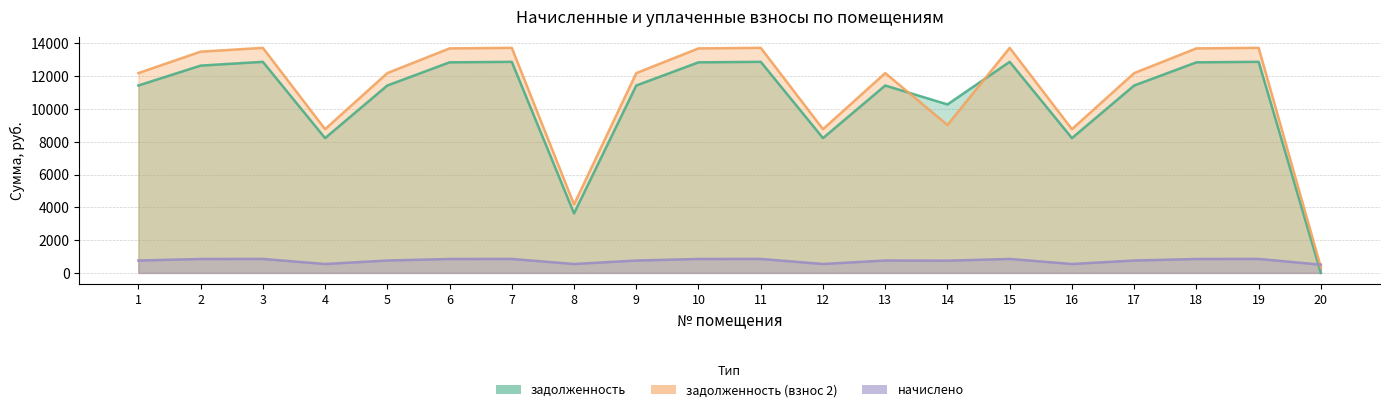

At how many categories does at least one series exceed 3603?

19